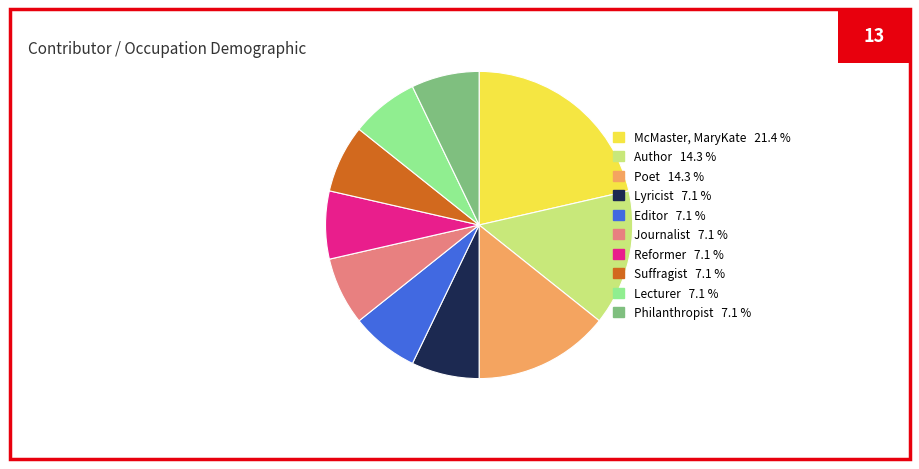

Does any single category account for the majority?

No